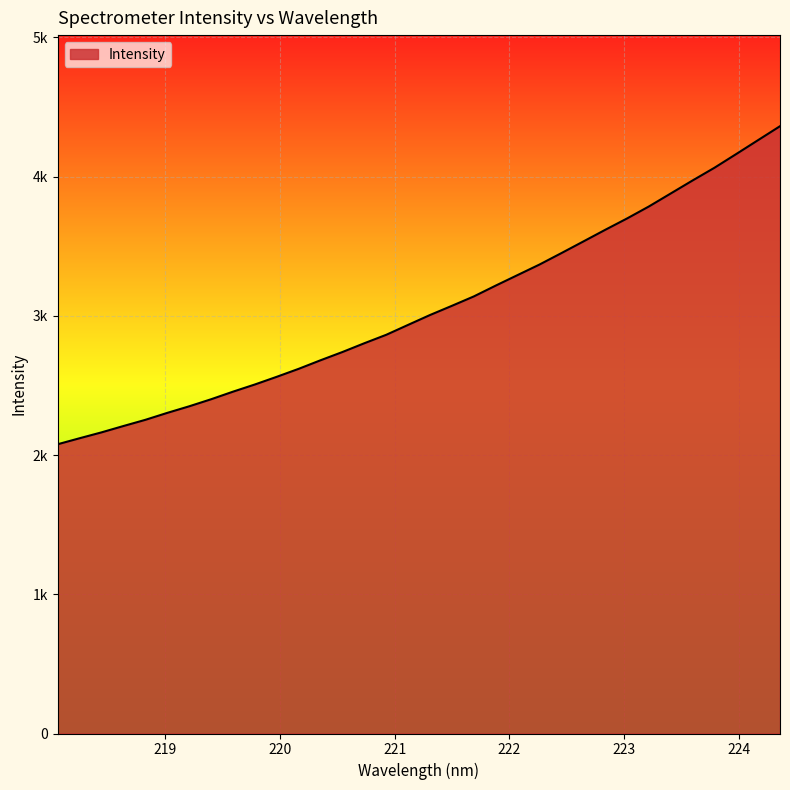

Does the chart display data point markers on the line(s)?

No